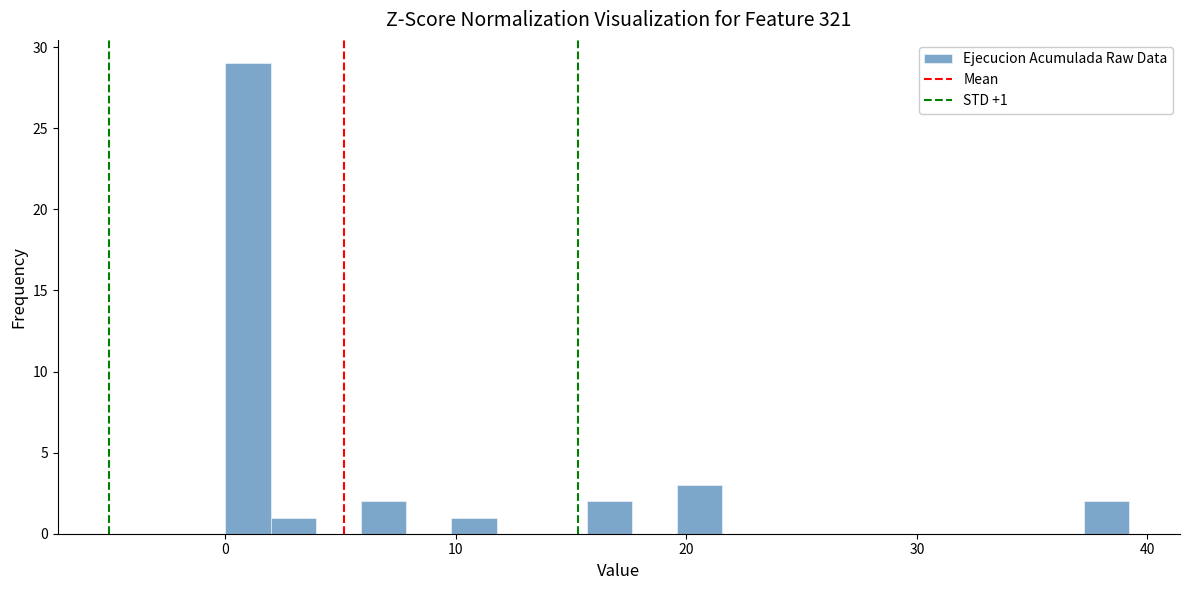

Read against the x-axis, roughly where is the centre of the tallest bar?

1